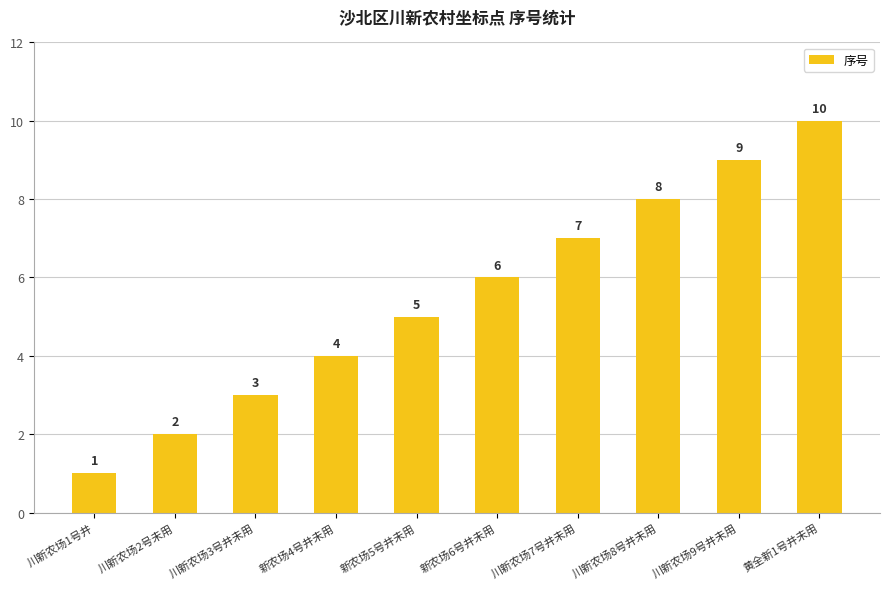

What value does the data have at 新农场4号井未用?

4